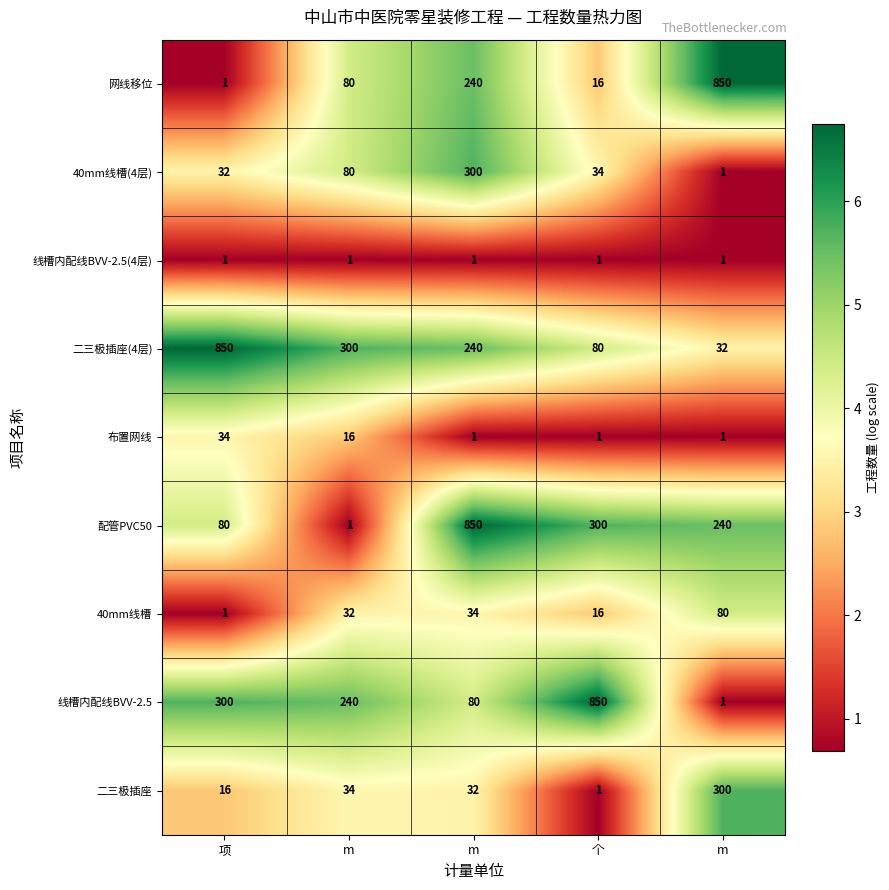

What is the minimum value shown in the chart?

1